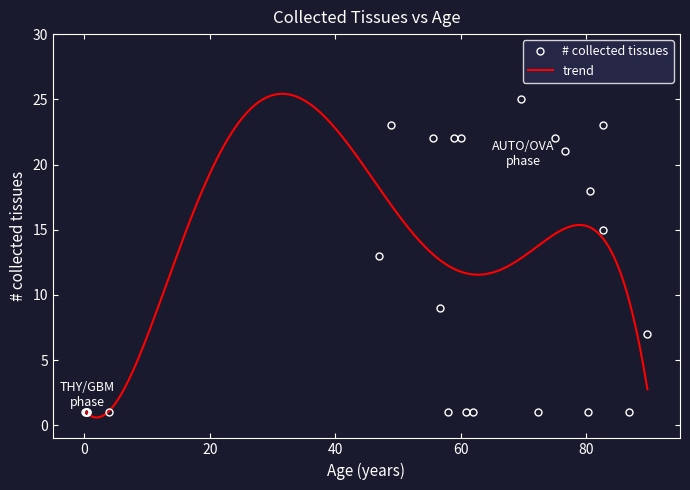

Is this an area chart (filled region under the line)?

No